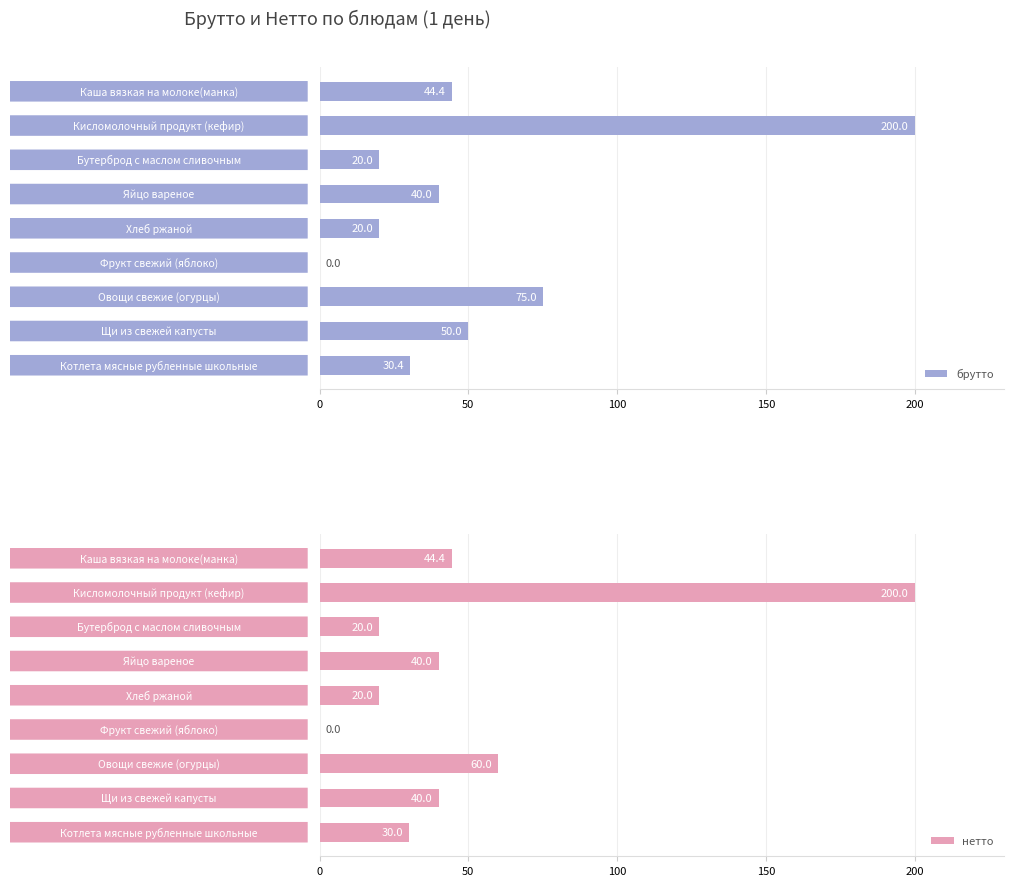

Reading right to left, transcribe all the data shown in this chart.

брутто: 30.4	50.0	75.0	0.0	20.0	40.0	20.0	200.0	44.4
нетто: 30.0	40.0	60.0	0.0	20.0	40.0	20.0	200.0	44.4